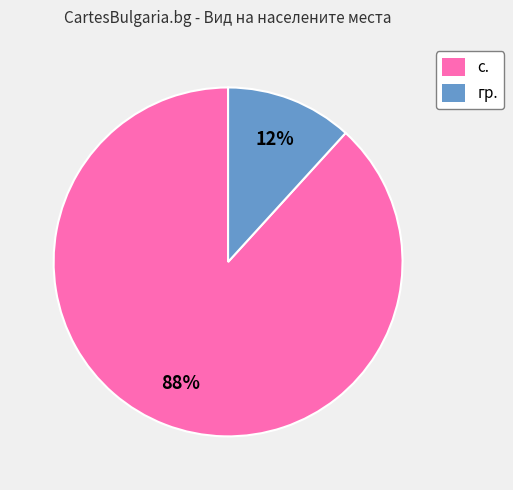

The с. slice represents 99% of the pie. True or false?

False